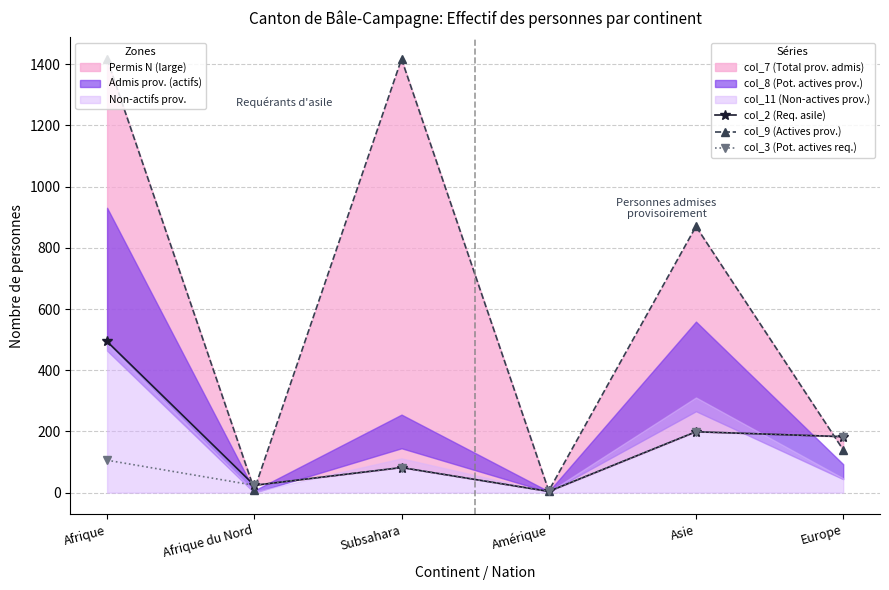

What is the label of the 2nd point from the right?

Asie